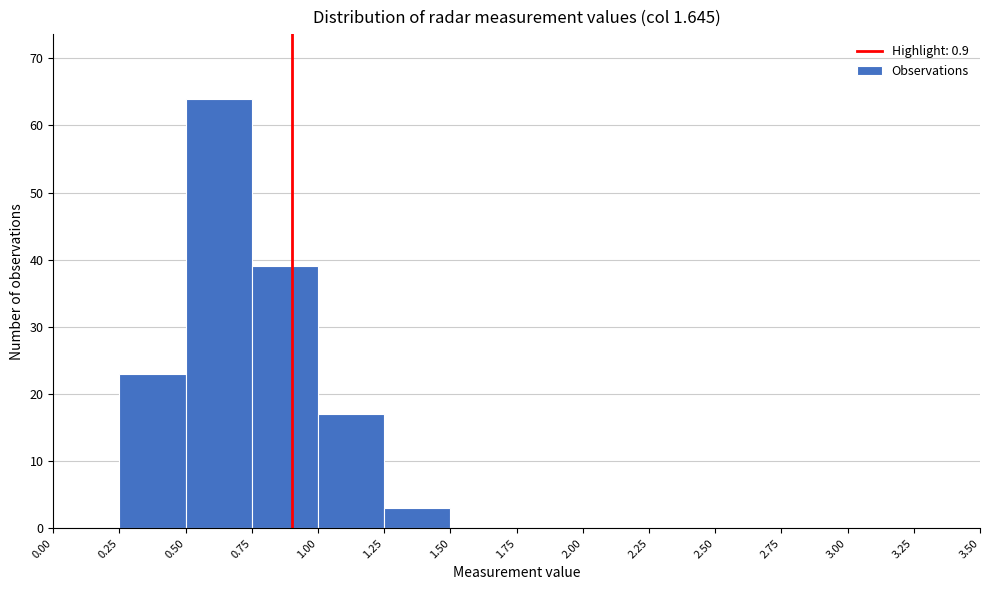

Over which range of the x-axis is the bar tallest?

0.50 to 0.75